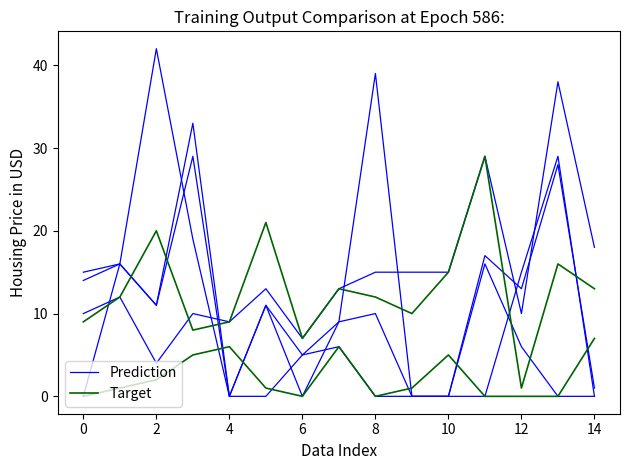

True or false: Prediction has more than 1 interior local peaks.

True